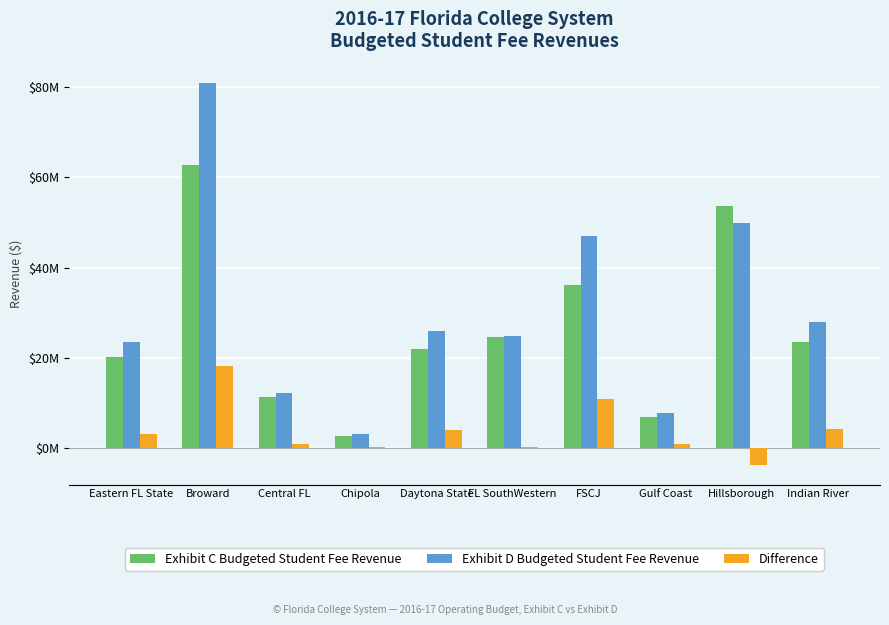

What are all the series names shown in the legend?

Exhibit C Budgeted Student Fee Revenue, Exhibit D Budgeted Student Fee Revenue, Difference